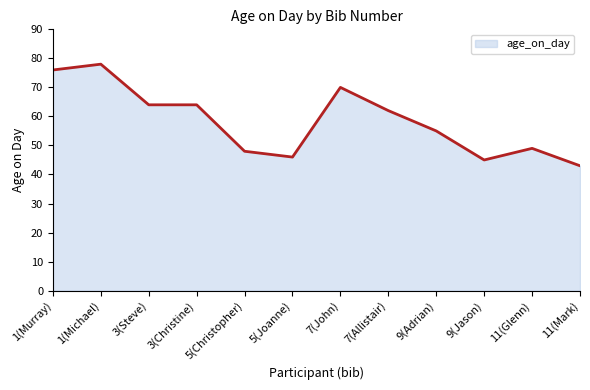

How many lines are shown in the chart?

1